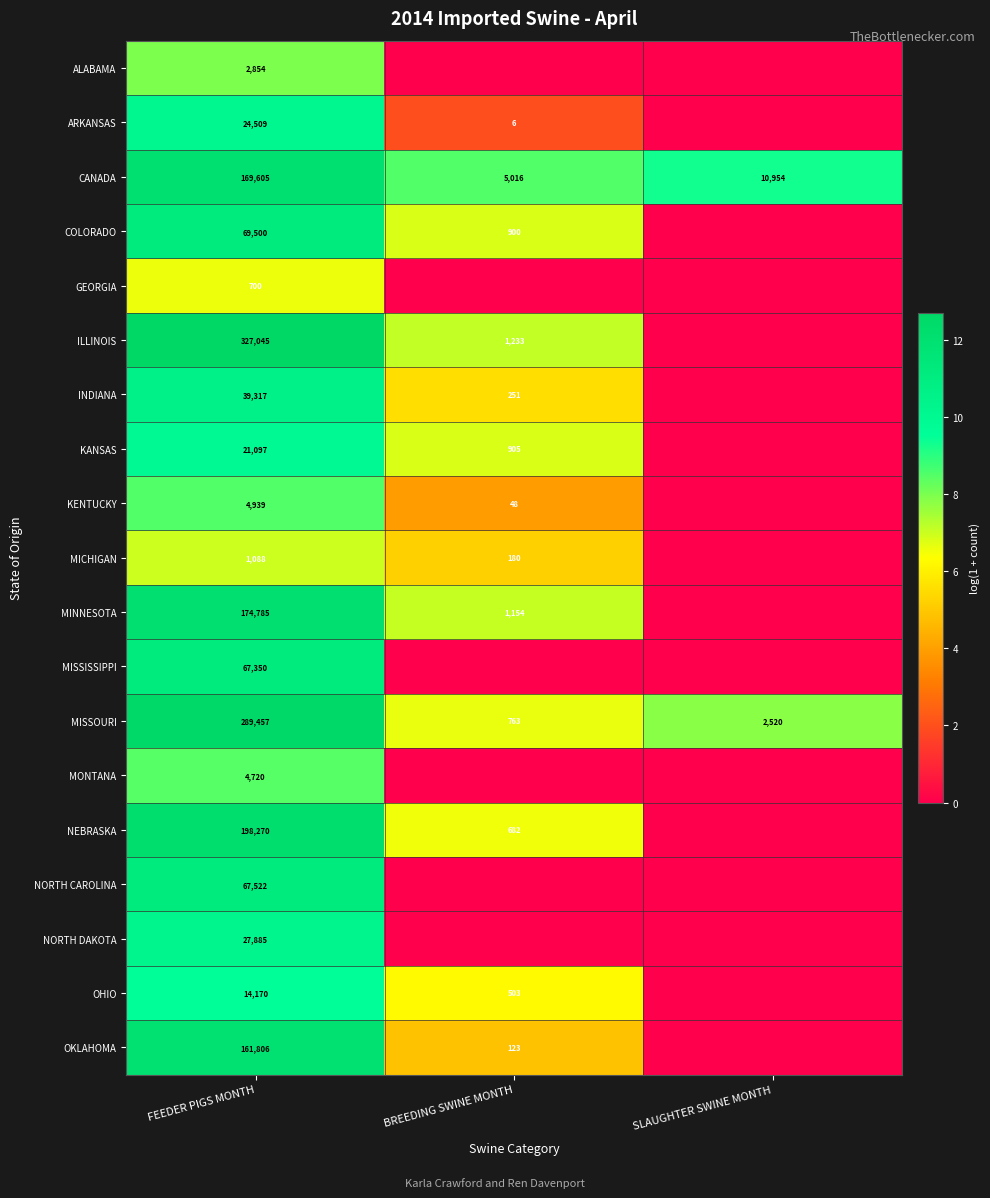

Rank the series at FEEDER PIGS MONTH from highest to lowest value.

ILLINOIS, MISSOURI, NEBRASKA, MINNESOTA, CANADA, OKLAHOMA, COLORADO, NORTH CAROLINA, MISSISSIPPI, INDIANA, NORTH DAKOTA, ARKANSAS, KANSAS, OHIO, KENTUCKY, MONTANA, ALABAMA, MICHIGAN, GEORGIA